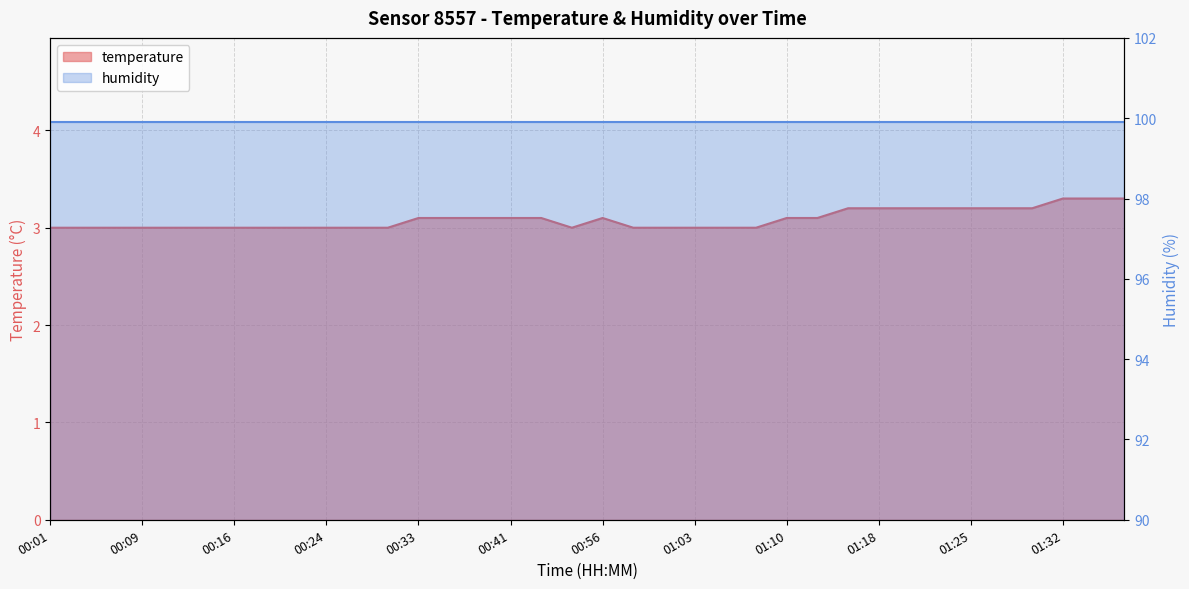

Rank the categories by value from highest to lowest.

01:32, 01:35, 01:37, 01:15, 01:18, 01:20, 01:23, 01:25, 01:27, 01:30, 00:33, 00:36, 00:38, 00:41, 00:43, 00:56, 01:10, 01:13, 00:01, 00:03, 00:06, 00:09, 00:11, 00:14, 00:16, 00:19, 00:21, 00:24, 00:26, 00:29, 00:53, 00:58, 01:01, 01:03, 01:05, 01:08